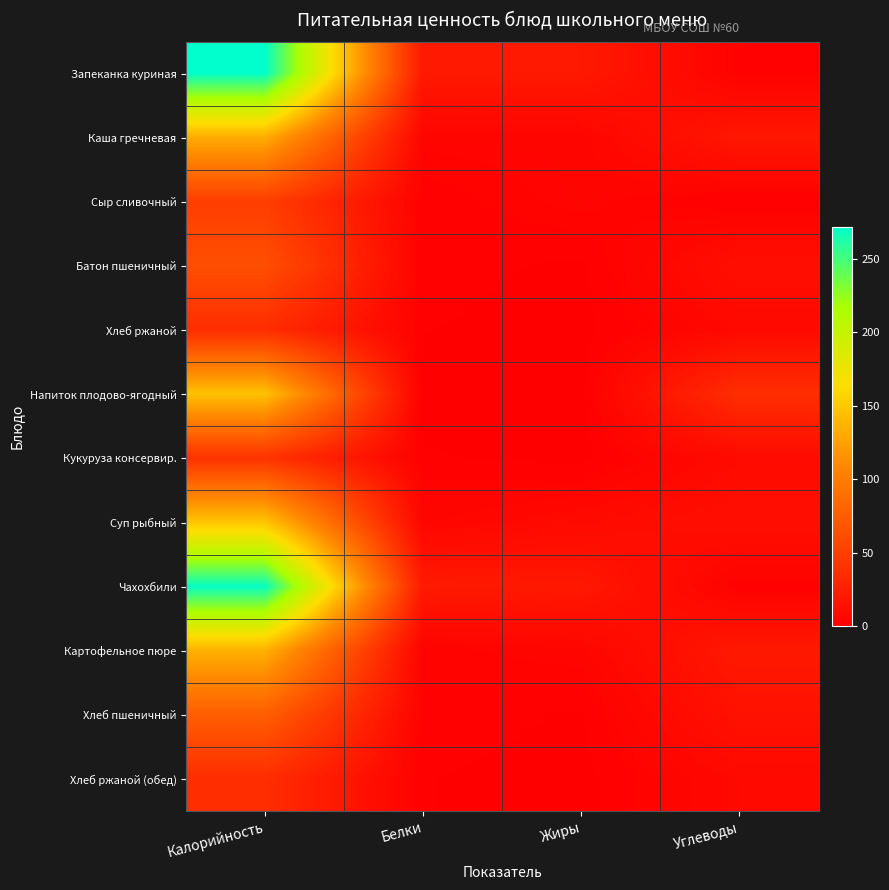

Which category has the highest value across all series?

Калорийность